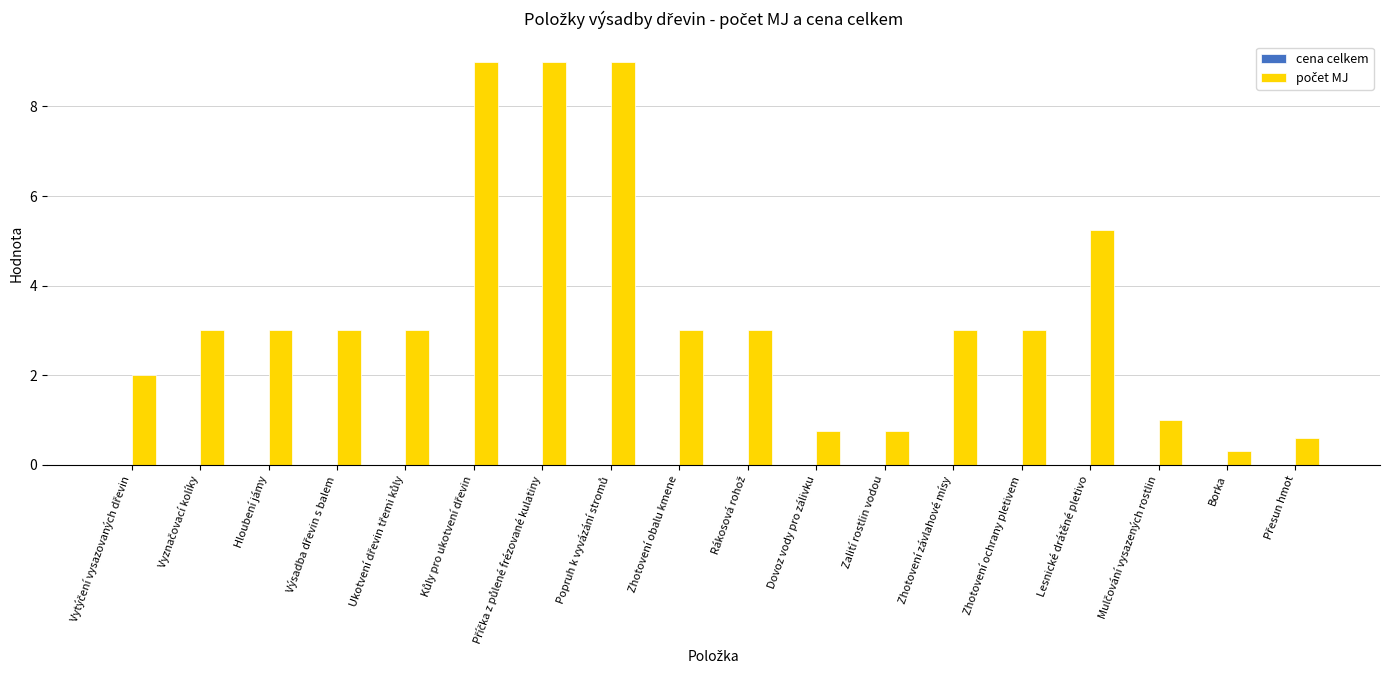

Are the bars horizontal?

No